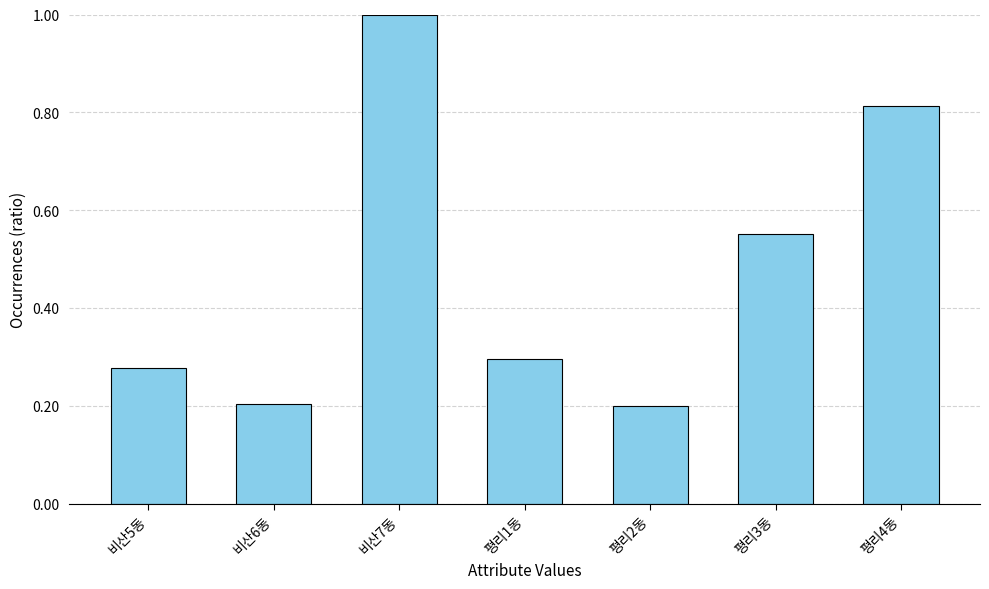

What is the sum of the values at 평리4동 and 평리2동?

1.0